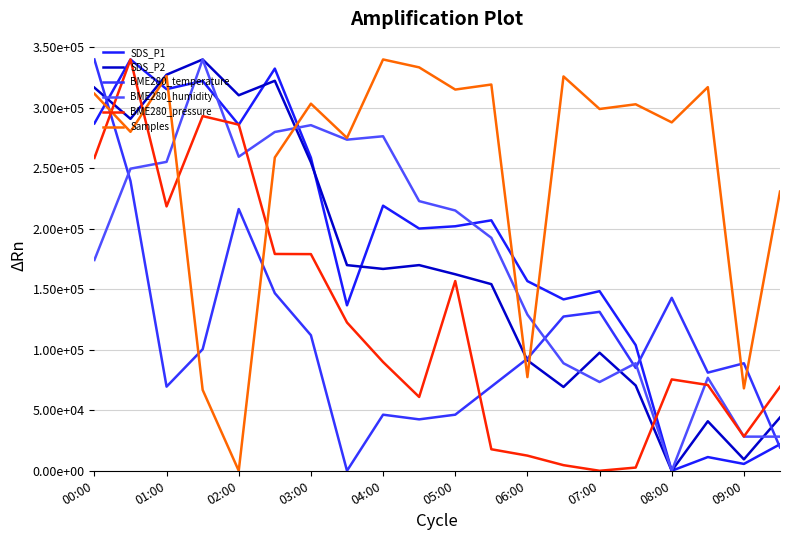

What is the difference between the maximum and minimum values in the SDS_P2 series?

340000.0